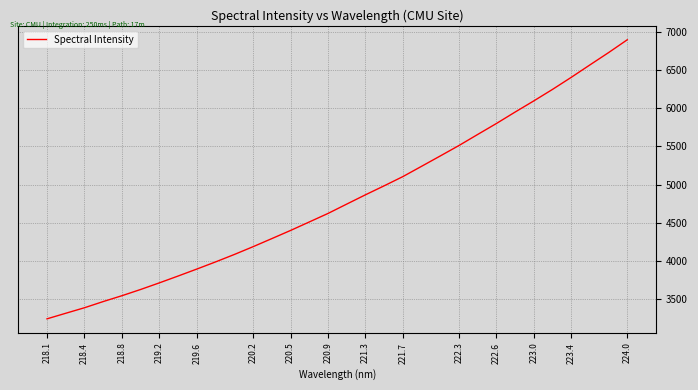

What is the smallest value displayed?

3236.7